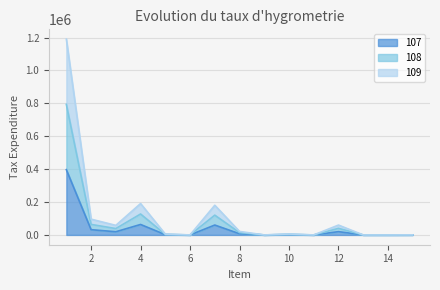

Reading left to right, what are all the values shown in this chart?

107: 1=396768	2=31983	3=19370	4=63583	5=1652	6=9	7=60107	8=7089	9=0	10=1822	11=0	12=19983	13=0	14=0	15=128
108: 1=793536	2=63966	3=38740	4=127166	5=3304	6=18	7=120214	8=14178	9=0	10=3644	11=0	12=39966	13=0	14=0	15=256
109: 1=1190304	2=95949	3=58110	4=190749	5=4956	6=27	7=180321	8=21267	9=0	10=5466	11=0	12=59949	13=0	14=0	15=384